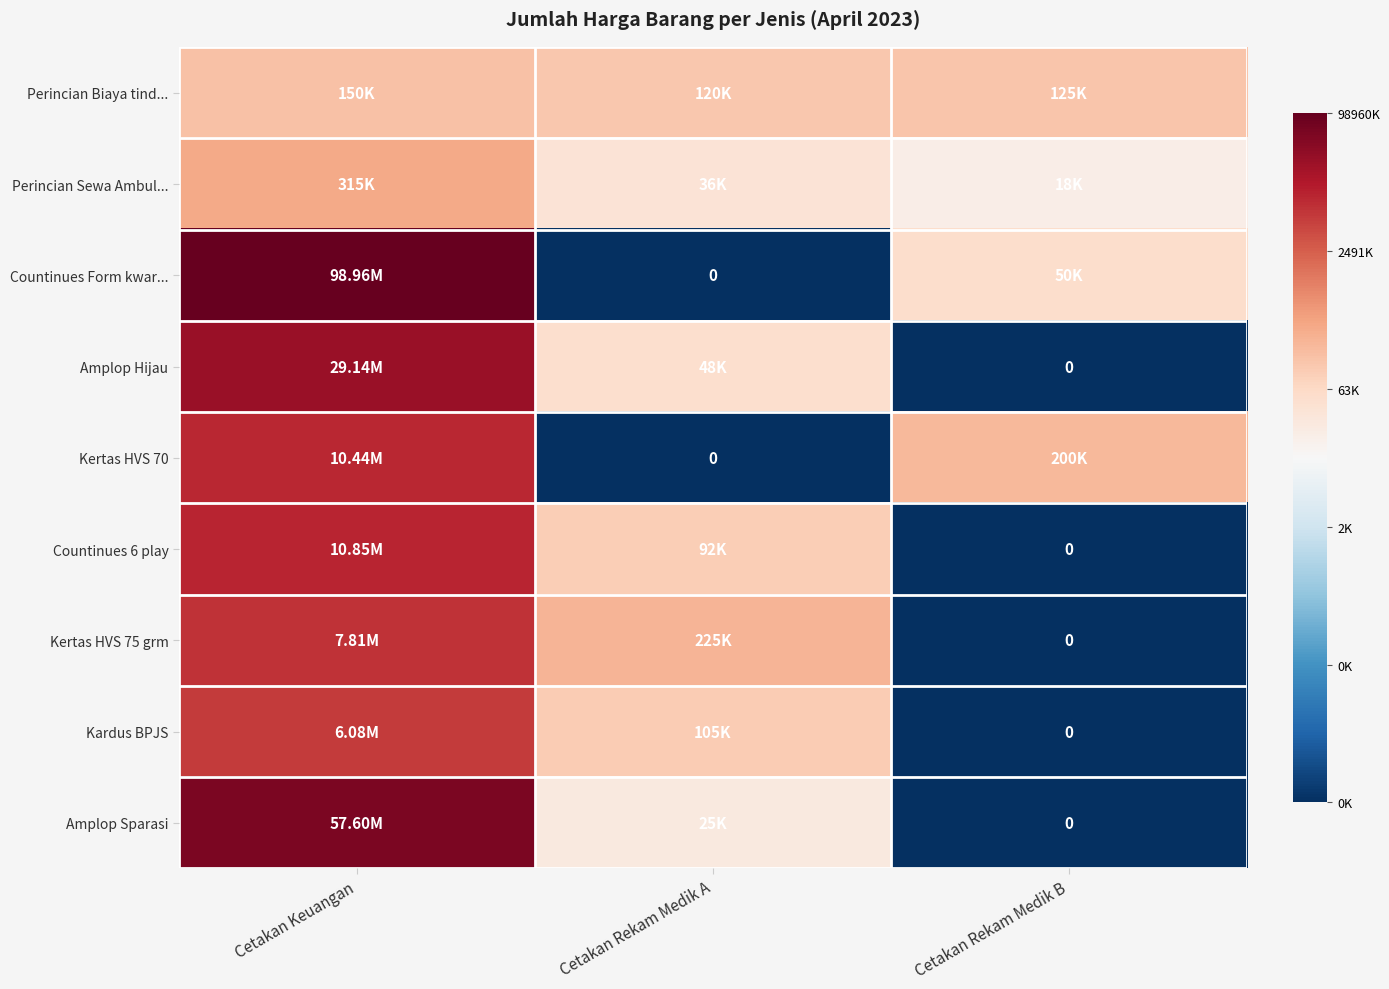

At which label does Kardus BPJS reach its peak?

Cetakan Keuangan